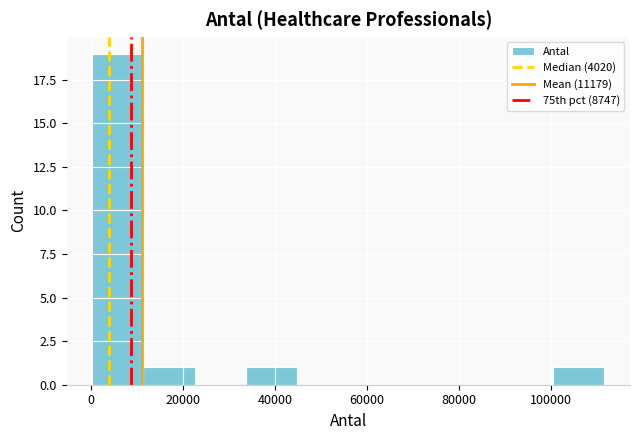

How tall is the bar that spans 0 to 12000 on the x-axis? Neither the bar edges nor the heights are printed on the chart, so give them approximately, as read against the axes.

19